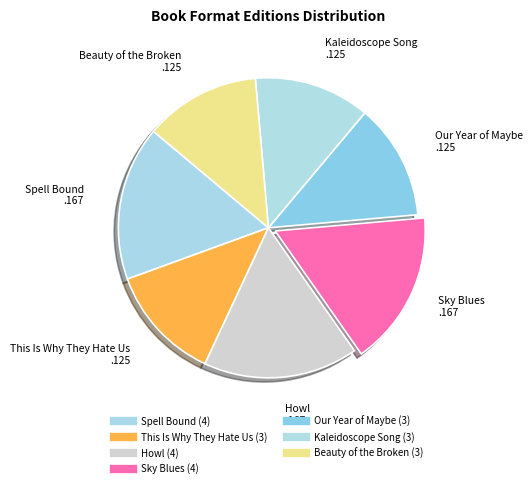

Is there a majority slice in this chart?

No